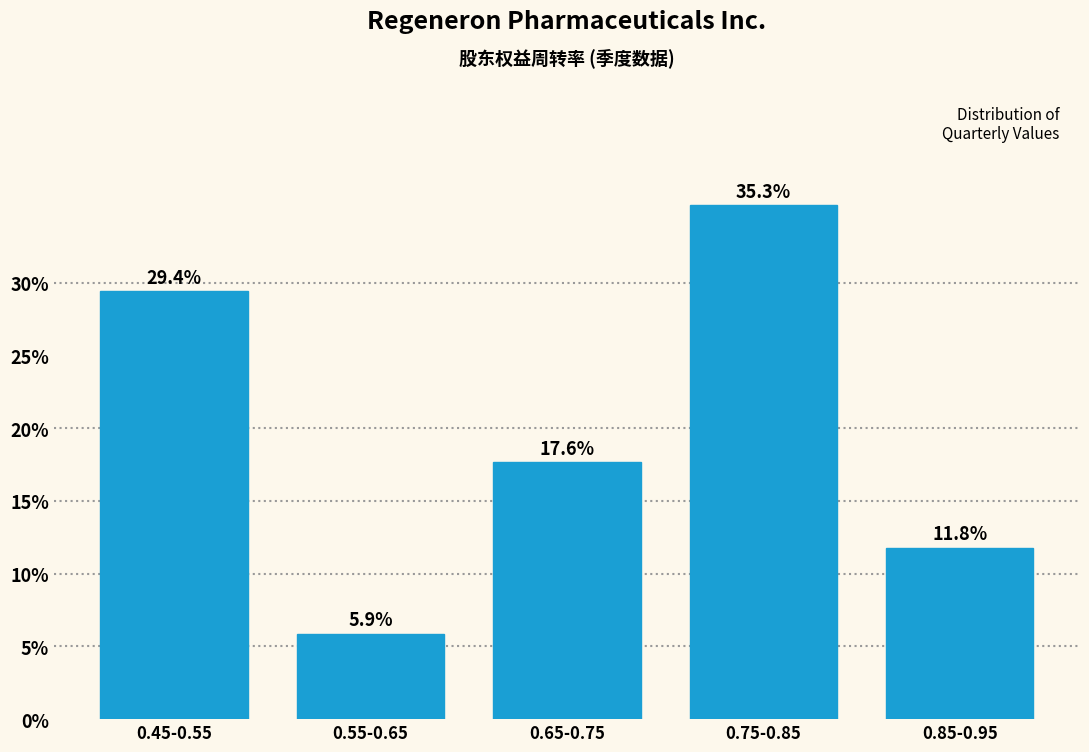

Reading right to left, what are all the values shown in this chart?

11.8	35.3	17.6	5.9	29.4